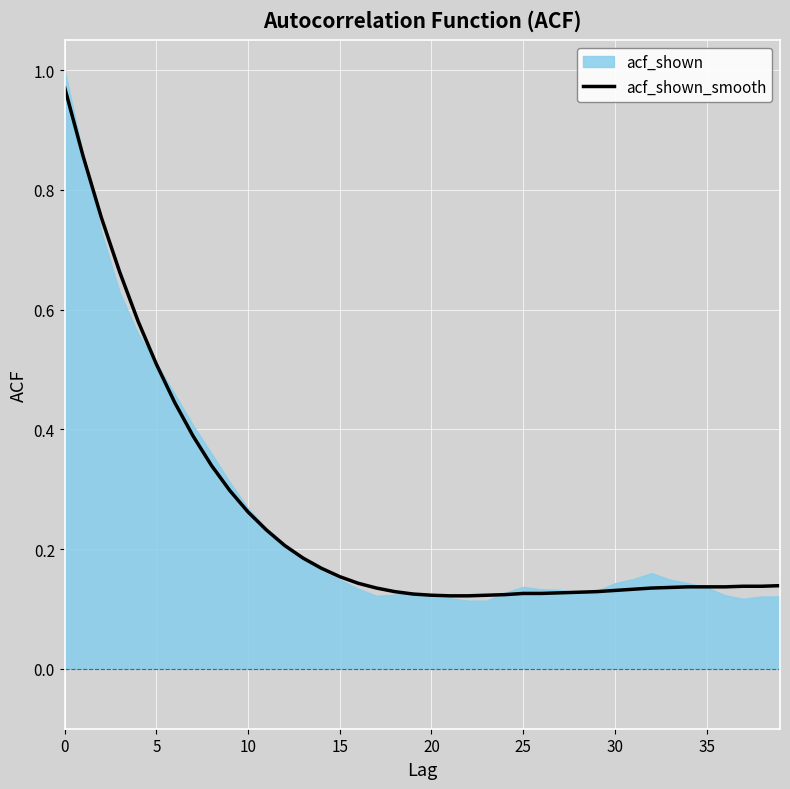

What is the greatest value displayed?

1.0